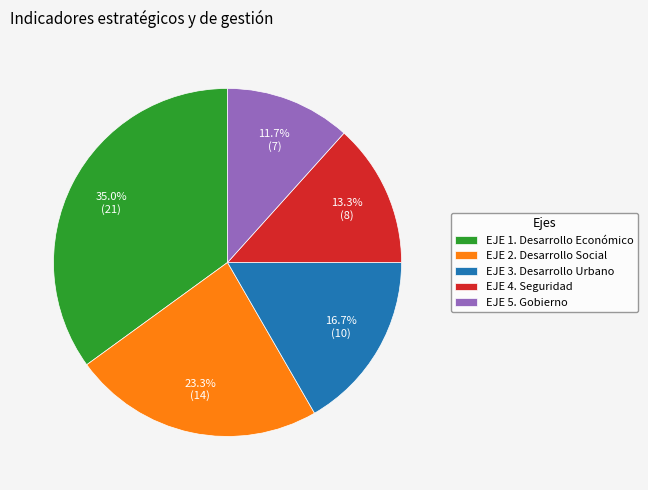

The EJE 5. Gobierno slice represents 12% of the pie. True or false?

True